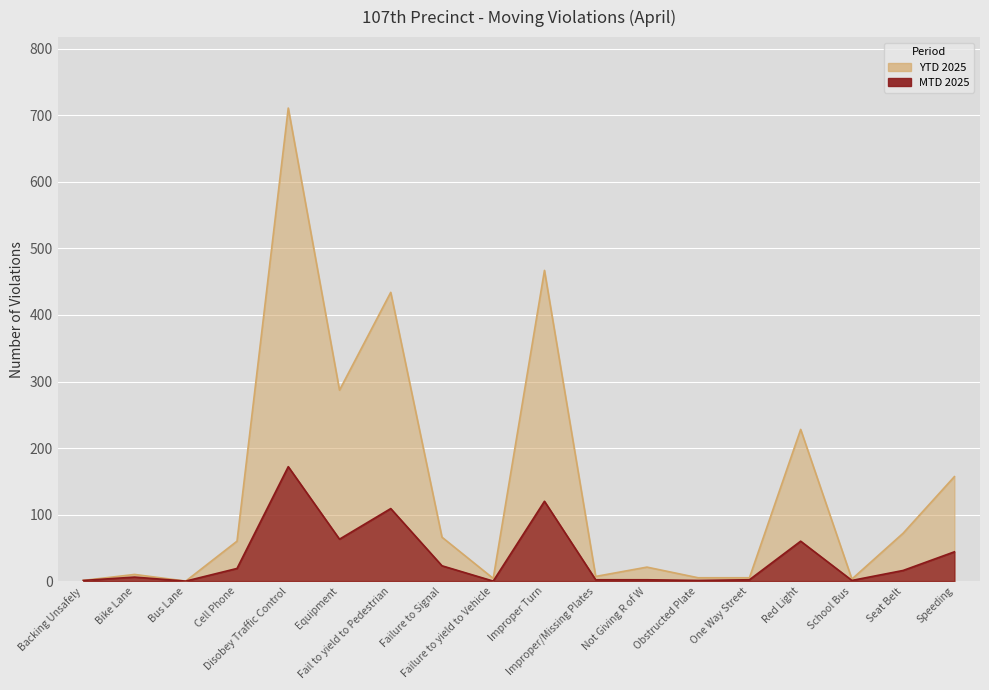

What are all the series names shown in the legend?

MTD 2025, YTD 2025